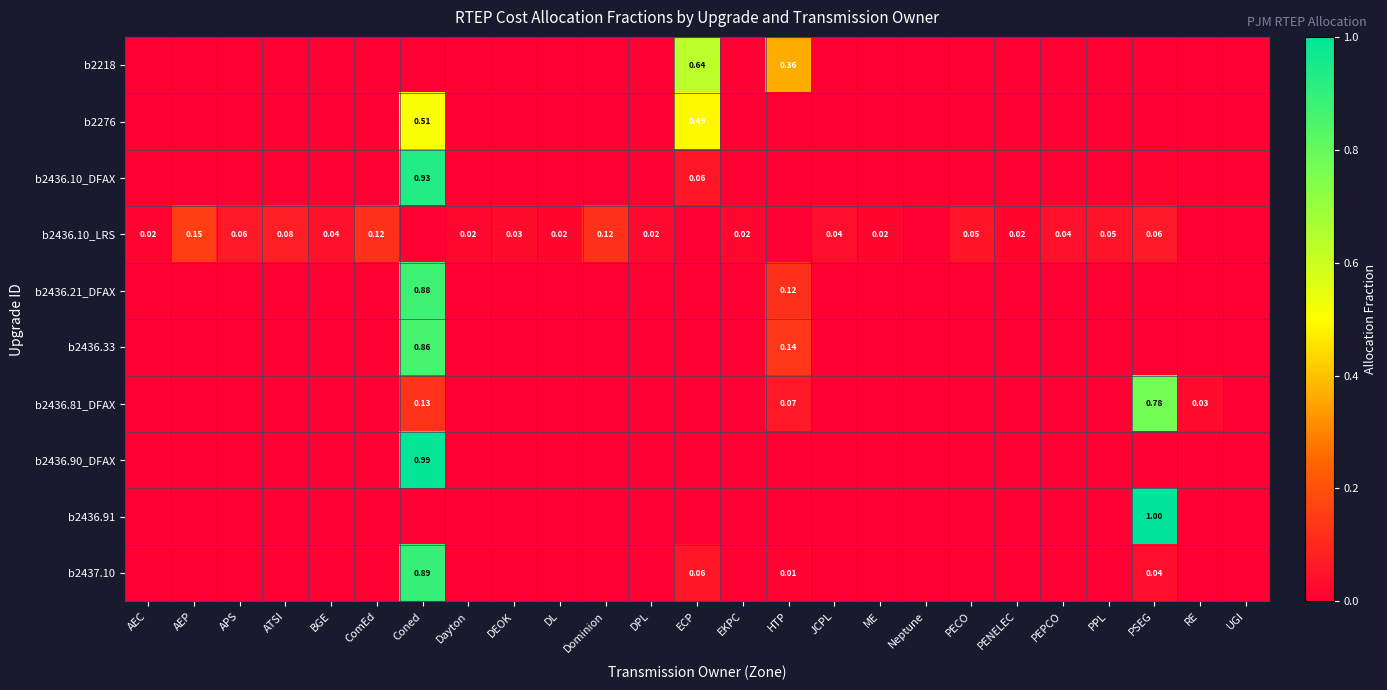

True or false: b2436.10_DFAX has a value of 0.0 at Dominion.

True